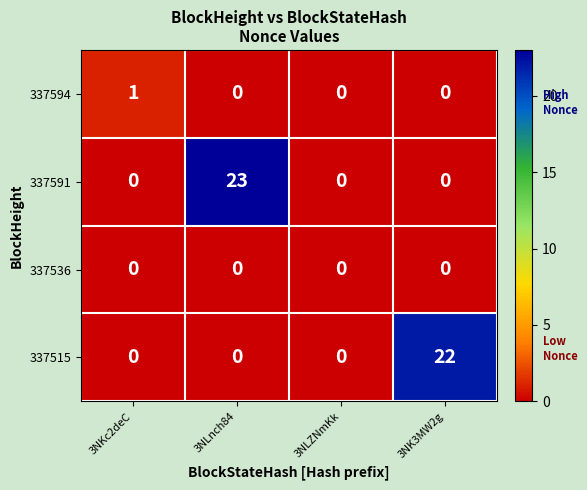

Which label corresponds to the largest value in the chart?

3NLnch84